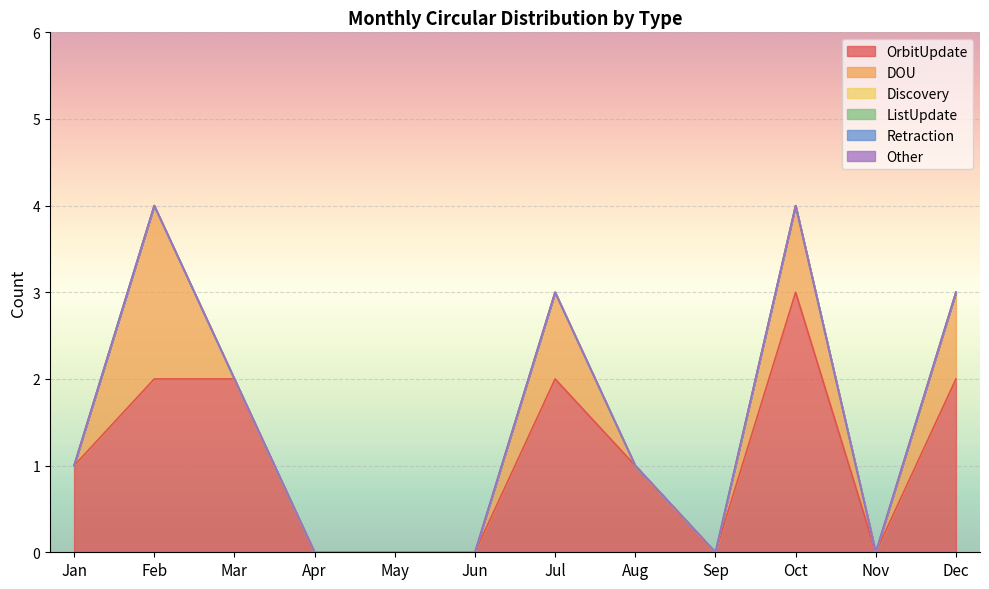

At which category does OrbitUpdate reach its first local valley?

Sep